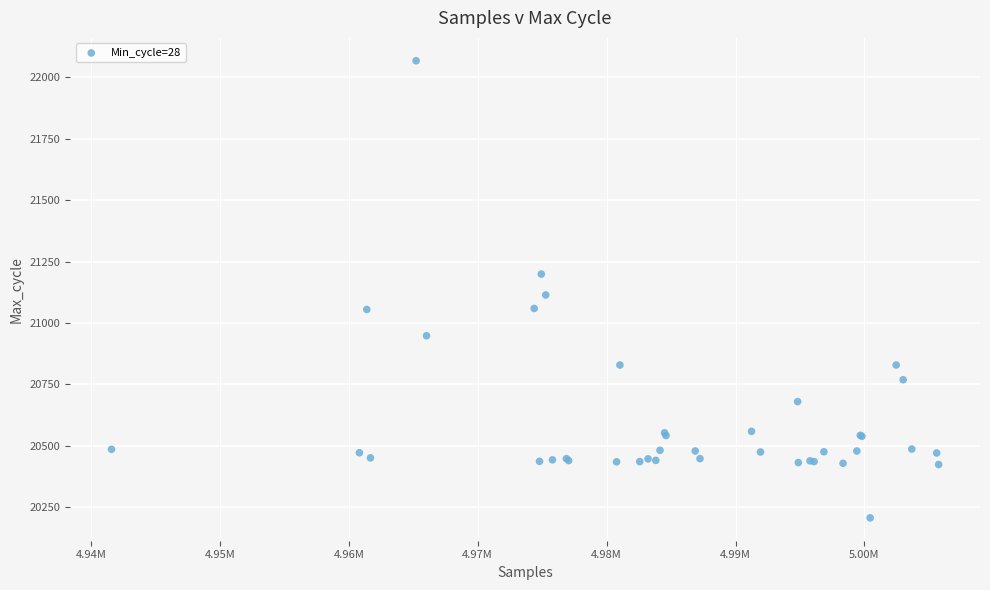

What Y value in the scatter plot is closest to 21137?

21114